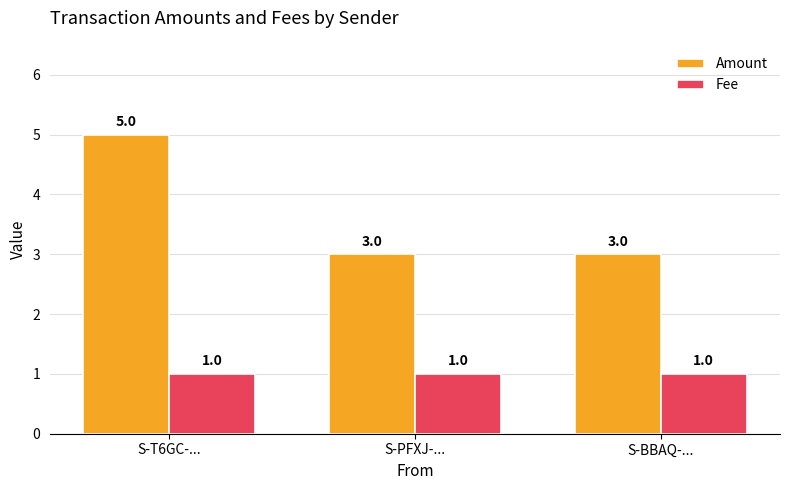

What is the label of the 3rd bar from the left?

S-BBAQ-...